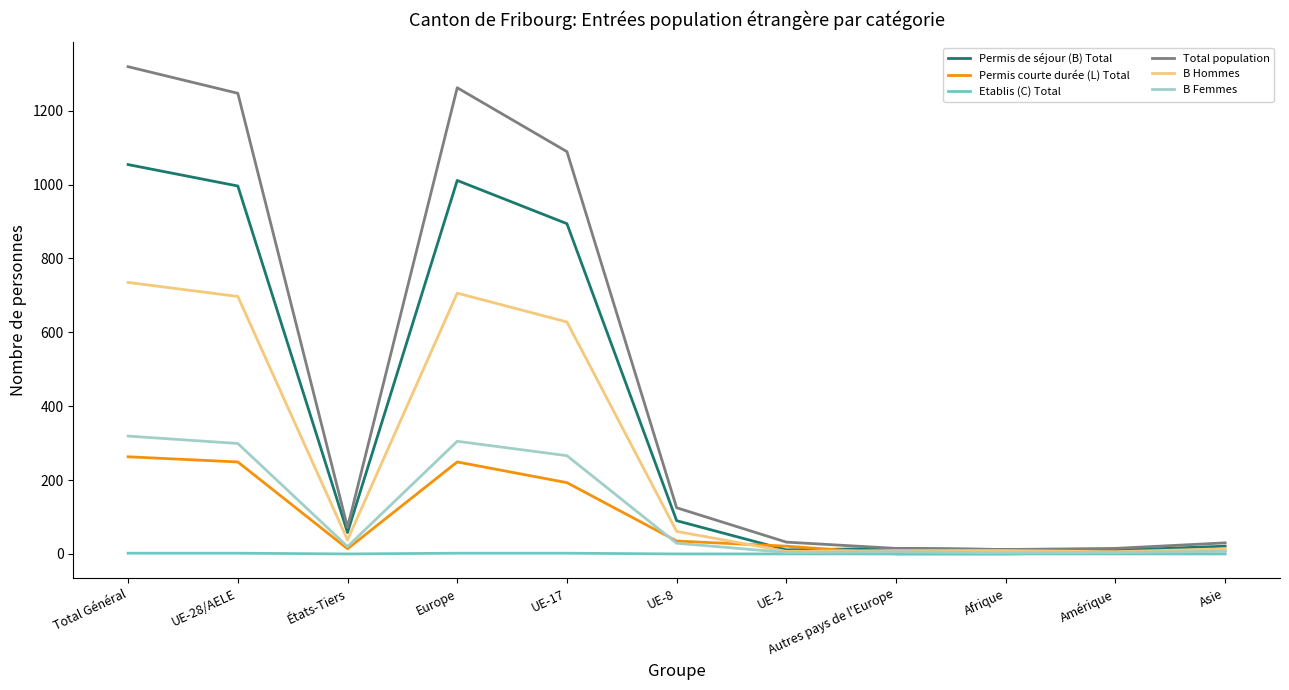

How many categories are shown in the chart?

11